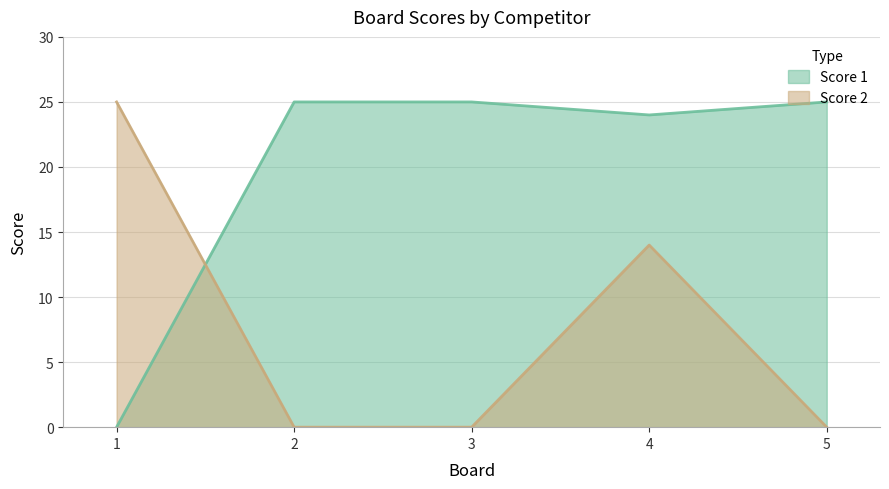

How many categories are shown in the chart?

5